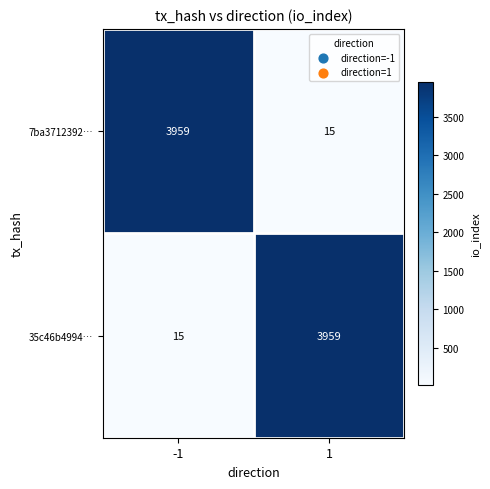

What is the difference between the 7ba3712392… values at -1 and 1?

3944